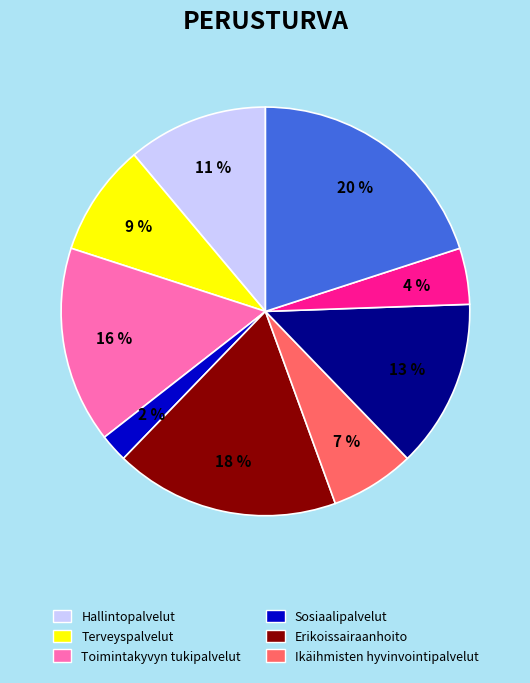

Does any single category account for the majority?

No